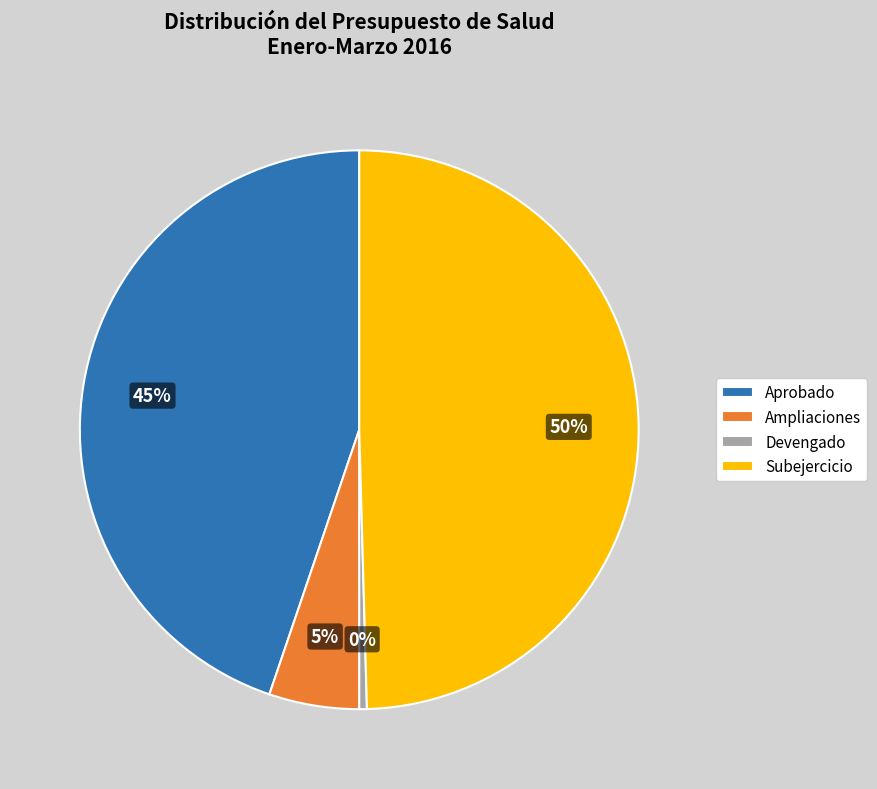

To the nearest percent, what is the difference between the Aprobado and Subejercicio slice percentages?

5%